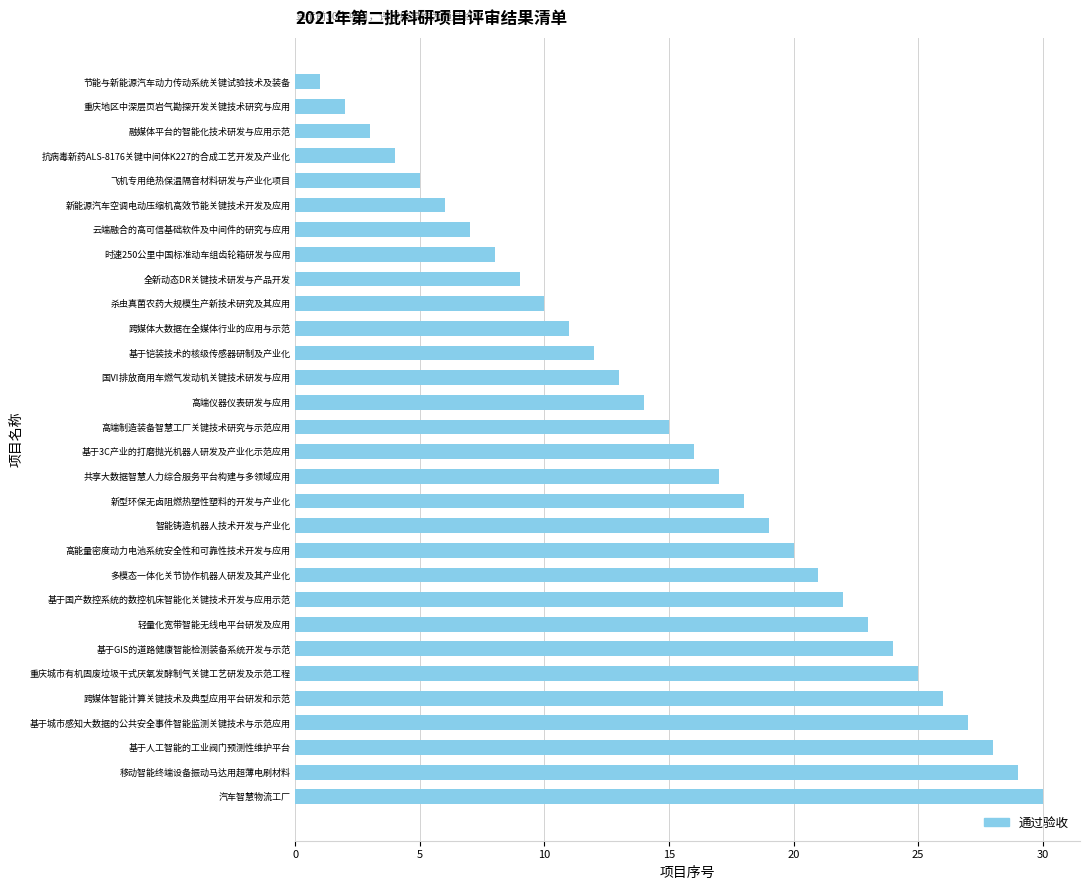

Rank the categories by value from highest to lowest.

汽车智慧物流工厂, 移动智能终端设备振动马达用超薄电刷材料, 基于人工智能的工业阀门预测性维护平台, 基于城市感知大数据的公共安全事件智能监测关键技术与示范应用, 跨媒体智能计算关键技术及典型应用平台研发和示范, 重庆城市有机固废垃圾干式厌氧发酵制气关键工艺研发及示范工程, 基于GIS的道路健康智能检测装备系统开发与示范, 轻量化宽带智能无线电平台研发及应用, 基于国产数控系统的数控机床智能化关键技术开发与应用示范, 多模态一体化关节协作机器人研发及其产业化, 高能量密度动力电池系统安全性和可靠性技术开发与应用, 智能铸造机器人技术开发与产业化, 新型环保无卤阻燃热塑性塑料的开发与产业化, 共享大数据智慧人力综合服务平台构建与多领域应用, 基于3C产业的打磨抛光机器人研发及产业化示范应用, 高端制造装备智慧工厂关键技术研究与示范应用, 高端仪器仪表研发与应用, 国Ⅵ排放商用车燃气发动机关键技术研发与应用, 基于铠装技术的核级传感器研制及产业化, 跨媒体大数据在全媒体行业的应用与示范, 杀虫真菌农药大规模生产新技术研究及其应用, 全新动态DR关键技术研发与产品开发, 时速250公里中国标准动车组齿轮箱研发与应用, 云端融合的高可信基础软件及中间件的研究与应用, 新能源汽车空调电动压缩机高效节能关键技术开发及应用, 飞机专用绝热保温隔音材料研发与产业化项目, 抗病毒新药ALS-8176关键中间体K227的合成工艺开发及产业化, 融媒体平台的智能化技术研发与应用示范, 重庆地区中深层页岩气勘探开发关键技术研究与应用, 节能与新能源汽车动力传动系统关键试验技术及装备